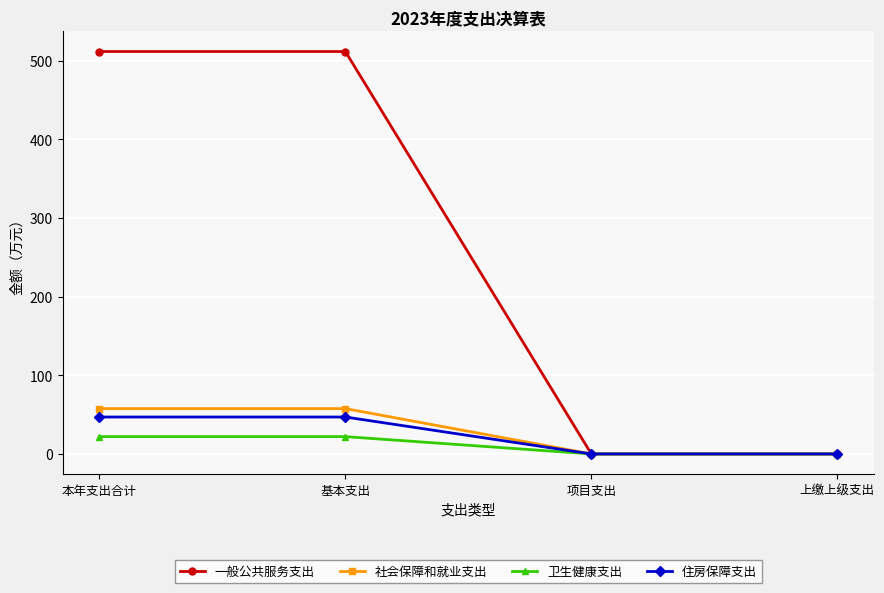

What is the maximum value for 住房保障支出?

47.0